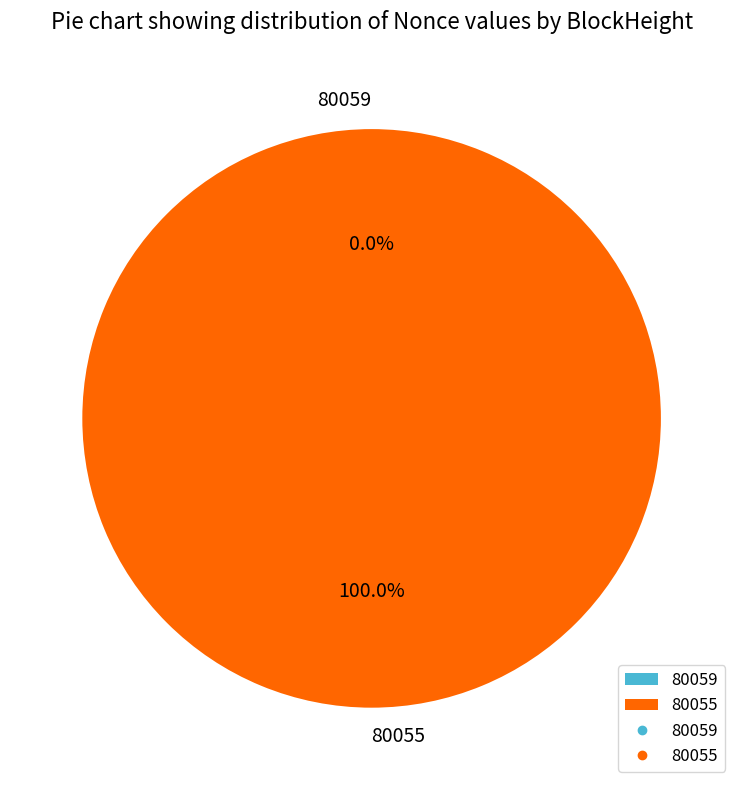

True or false: 80059 accounts for 1% of the total.

False